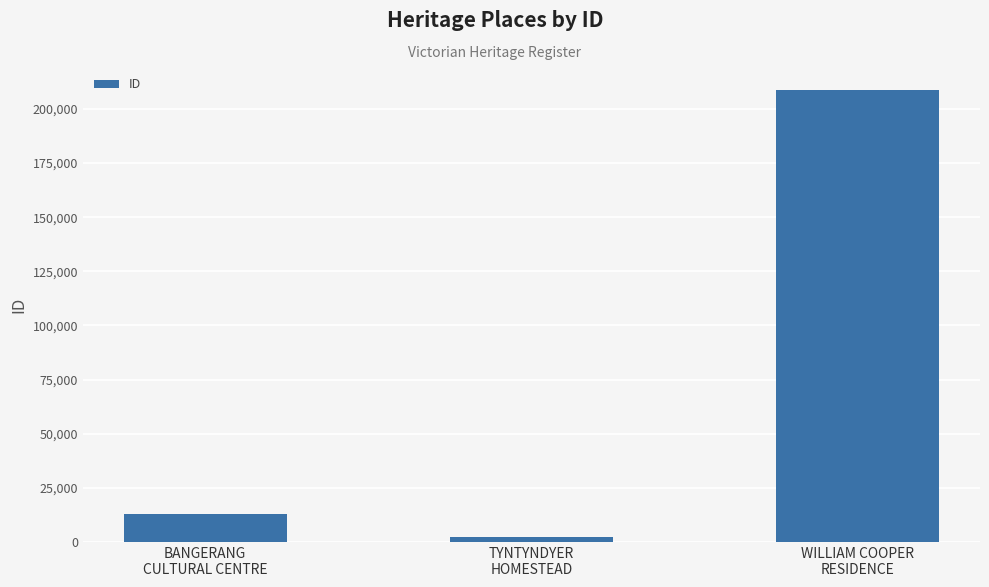

What is the label of the 2nd bar from the right?

TYNTYNDYER
HOMESTEAD